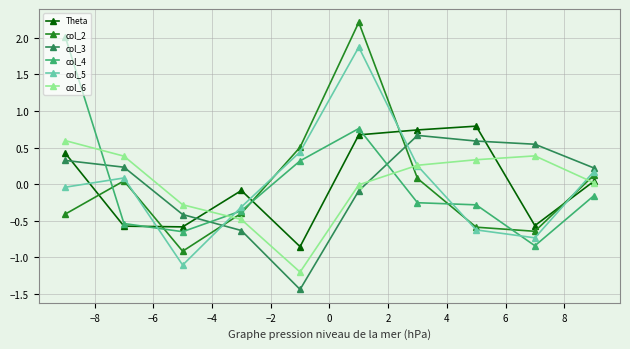

How many interior local peaks does the col_6 series have?

1